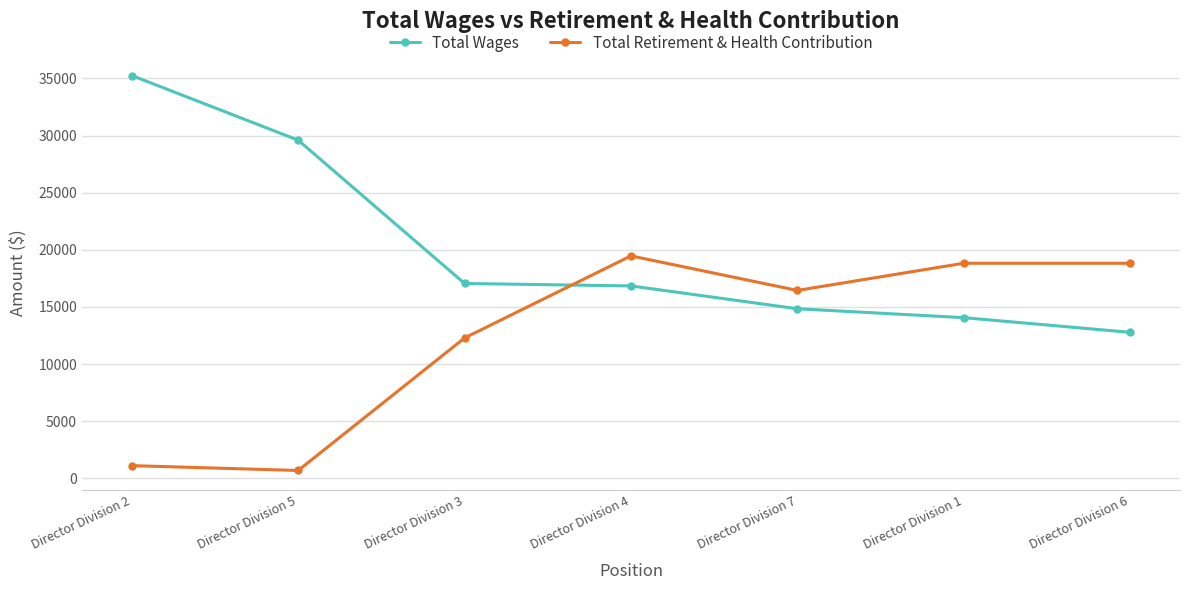

True or false: Total Wages and Total Retirement & Health Contribution cross at least once.

True